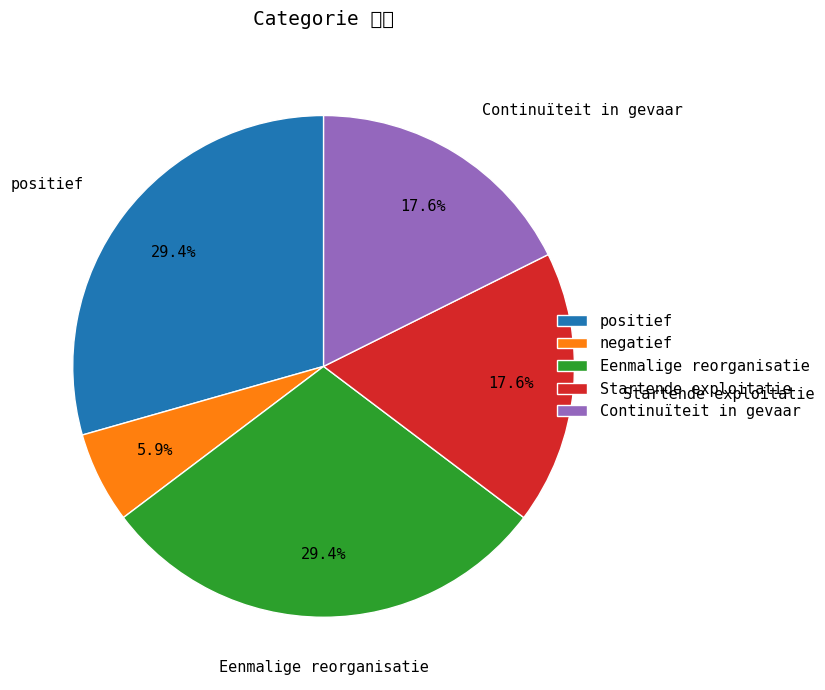

Which slice is the smallest?

negatief